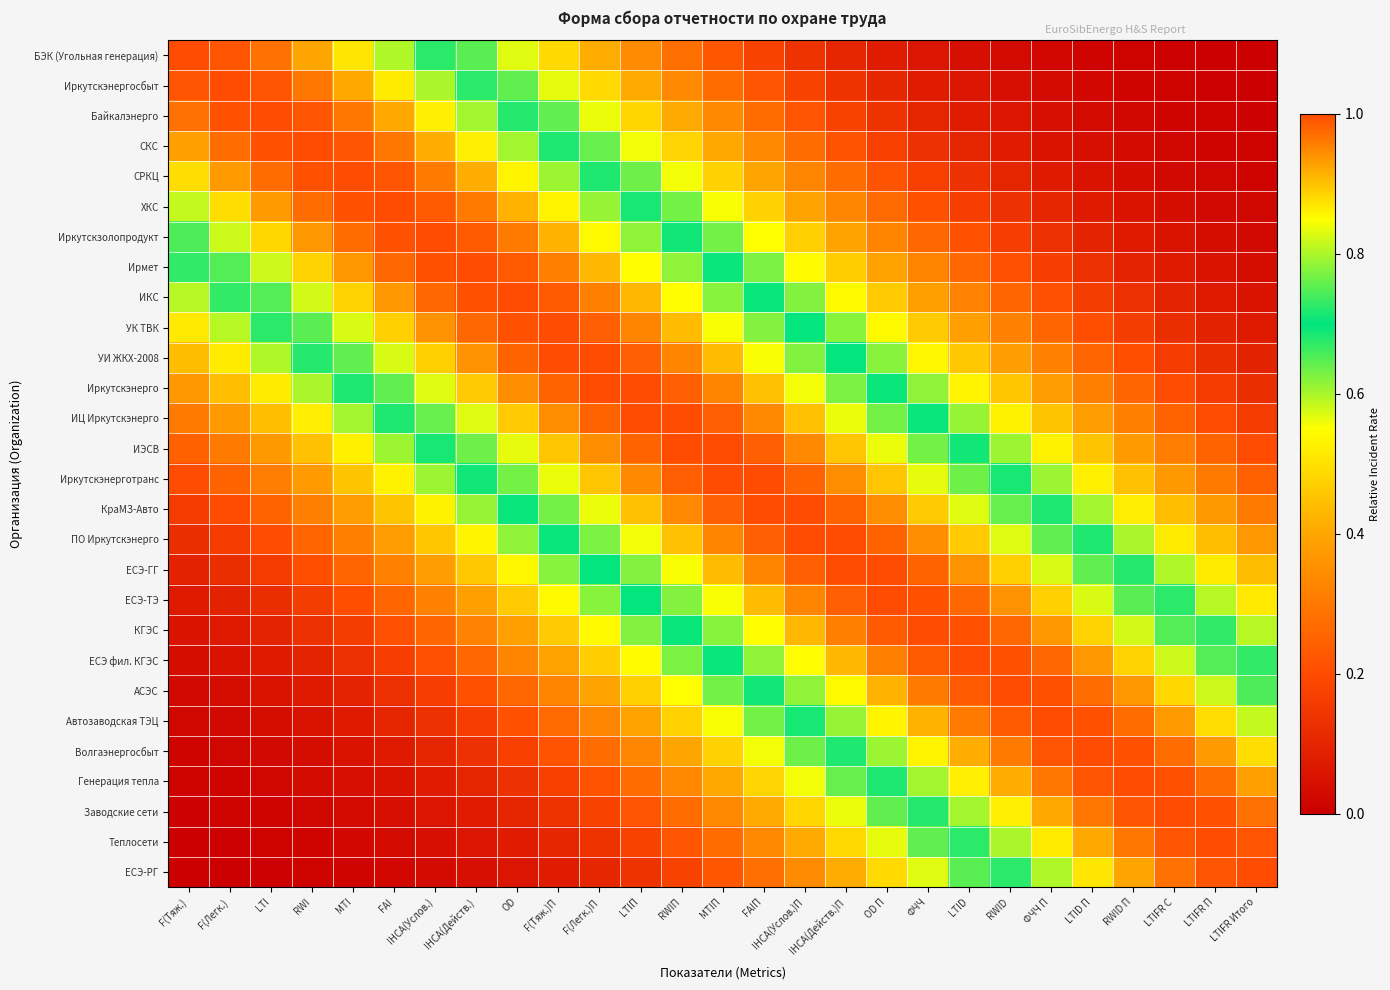

Reading right to left, list all the values displayed in this chart.

БЭК (Угольная генерация): LTIFR Итого=0.0	LTIFR П=0.0	LTIFR С=0.0	RWID П=0.0	LTID П=0.0	ФЧЧ П=0.0	RWID=0.0	LTID=0.0	ФЧЧ=0.1	OD П=0.1	IHCA(Действ.)П=0.1	IHCA(Услов.)П=0.1	FAIП=0.2	MTIП=0.2	RWIП=0.3	LTIП=0.3	F(Легк.)П=0.4	F(Тяж.)П=0.5	OD=0.6	IHCA(Действ.)=0.6	IHCA(Услов.)=0.7	FAI=0.8	MTI=0.9	RWI=0.9	LTI=1.0	F(Легк.)=1.0	F(Тяж.)=1.0
Иркутскэнергосбыт: LTIFR Итого=0.0	LTIFR П=0.0	LTIFR С=0.0	RWID П=0.0	LTID П=0.0	ФЧЧ П=0.0	RWID=0.0	LTID=0.1	ФЧЧ=0.1	OD П=0.1	IHCA(Действ.)П=0.1	IHCA(Услов.)П=0.2	FAIП=0.2	MTIП=0.3	RWIП=0.3	LTIП=0.4	F(Легк.)П=0.5	F(Тяж.)П=0.6	OD=0.6	IHCA(Действ.)=0.7	IHCA(Услов.)=0.8	FAI=0.9	MTI=0.9	RWI=1.0	LTI=1.0	F(Легк.)=1.0	F(Тяж.)=1.0
Байкалэнерго: LTIFR Итого=0.0	LTIFR П=0.0	LTIFR С=0.0	RWID П=0.0	LTID П=0.0	ФЧЧ П=0.0	RWID=0.1	LTID=0.1	ФЧЧ=0.1	OD П=0.1	IHCA(Действ.)П=0.2	IHCA(Услов.)П=0.2	FAIП=0.3	MTIП=0.3	RWIП=0.4	LTIП=0.5	F(Легк.)П=0.6	F(Тяж.)П=0.6	OD=0.7	IHCA(Действ.)=0.8	IHCA(Услов.)=0.9	FAI=0.9	MTI=1.0	RWI=1.0	LTI=1.0	F(Легк.)=1.0	F(Тяж.)=1.0
СКС: LTIFR Итого=0.0	LTIFR П=0.0	LTIFR С=0.0	RWID П=0.0	LTID П=0.0	ФЧЧ П=0.1	RWID=0.1	LTID=0.1	ФЧЧ=0.1	OD П=0.2	IHCA(Действ.)П=0.2	IHCA(Услов.)П=0.3	FAIП=0.3	MTIП=0.4	RWIП=0.5	LTIП=0.6	F(Легк.)П=0.6	F(Тяж.)П=0.7	OD=0.8	IHCA(Действ.)=0.9	IHCA(Услов.)=0.9	FAI=1.0	MTI=1.0	RWI=1.0	LTI=1.0	F(Легк.)=1.0	F(Тяж.)=0.9
СРКЦ: LTIFR Итого=0.0	LTIFR П=0.0	LTIFR С=0.0	RWID П=0.0	LTID П=0.1	ФЧЧ П=0.1	RWID=0.1	LTID=0.1	ФЧЧ=0.2	OD П=0.2	IHCA(Действ.)П=0.3	IHCA(Услов.)П=0.3	FAIП=0.4	MTIП=0.5	RWIП=0.6	LTIП=0.6	F(Легк.)П=0.7	F(Тяж.)П=0.8	OD=0.9	IHCA(Действ.)=0.9	IHCA(Услов.)=1.0	FAI=1.0	MTI=1.0	RWI=1.0	LTI=1.0	F(Легк.)=0.9	F(Тяж.)=0.9
ХКС: LTIFR Итого=0.0	LTIFR П=0.0	LTIFR С=0.0	RWID П=0.1	LTID П=0.1	ФЧЧ П=0.1	RWID=0.1	LTID=0.2	ФЧЧ=0.2	OD П=0.3	IHCA(Действ.)П=0.3	IHCA(Услов.)П=0.4	FAIП=0.5	MTIП=0.6	RWIП=0.6	LTIП=0.7	F(Легк.)П=0.8	F(Тяж.)П=0.9	OD=0.9	IHCA(Действ.)=1.0	IHCA(Услов.)=1.0	FAI=1.0	MTI=1.0	RWI=1.0	LTI=0.9	F(Легк.)=0.9	F(Тяж.)=0.8
Иркутскзолопродукт: LTIFR Итого=0.0	LTIFR П=0.0	LTIFR С=0.1	RWID П=0.1	LTID П=0.1	ФЧЧ П=0.1	RWID=0.2	LTID=0.2	ФЧЧ=0.3	OD П=0.3	IHCA(Действ.)П=0.4	IHCA(Услов.)П=0.5	FAIП=0.5	MTIП=0.6	RWIП=0.7	LTIП=0.8	F(Легк.)П=0.9	F(Тяж.)П=0.9	OD=1.0	IHCA(Действ.)=1.0	IHCA(Услов.)=1.0	FAI=1.0	MTI=1.0	RWI=0.9	LTI=0.9	F(Легк.)=0.8	F(Тяж.)=0.7
Ирмет: LTIFR Итого=0.0	LTIFR П=0.1	LTIFR С=0.1	RWID П=0.1	LTID П=0.1	ФЧЧ П=0.2	RWID=0.2	LTID=0.3	ФЧЧ=0.3	OD П=0.4	IHCA(Действ.)П=0.5	IHCA(Услов.)П=0.5	FAIП=0.6	MTIП=0.7	RWIП=0.8	LTIП=0.9	F(Легк.)П=0.9	F(Тяж.)П=1.0	OD=1.0	IHCA(Действ.)=1.0	IHCA(Услов.)=1.0	FAI=1.0	MTI=0.9	RWI=0.9	LTI=0.8	F(Легк.)=0.7	F(Тяж.)=0.7
ИКС: LTIFR Итого=0.1	LTIFR П=0.1	LTIFR С=0.1	RWID П=0.1	LTID П=0.2	ФЧЧ П=0.2	RWID=0.3	LTID=0.3	ФЧЧ=0.4	OD П=0.5	IHCA(Действ.)П=0.5	IHCA(Услов.)П=0.6	FAIП=0.7	MTIП=0.8	RWIП=0.8	LTIП=0.9	F(Легк.)П=1.0	F(Тяж.)П=1.0	OD=1.0	IHCA(Действ.)=1.0	IHCA(Услов.)=1.0	FAI=0.9	MTI=0.9	RWI=0.8	LTI=0.7	F(Легк.)=0.7	F(Тяж.)=0.6
УК ТВК: LTIFR Итого=0.1	LTIFR П=0.1	LTIFR С=0.1	RWID П=0.2	LTID П=0.2	ФЧЧ П=0.3	RWID=0.3	LTID=0.4	ФЧЧ=0.5	OD П=0.5	IHCA(Действ.)П=0.6	IHCA(Услов.)П=0.7	FAIП=0.8	MTIП=0.8	RWIП=0.9	LTIП=1.0	F(Легк.)П=1.0	F(Тяж.)П=1.0	OD=1.0	IHCA(Действ.)=1.0	IHCA(Услов.)=0.9	FAI=0.9	MTI=0.8	RWI=0.8	LTI=0.7	F(Легк.)=0.6	F(Тяж.)=0.5
УИ ЖКХ-2008: LTIFR Итого=0.1	LTIFR П=0.1	LTIFR С=0.2	RWID П=0.2	LTID П=0.3	ФЧЧ П=0.3	RWID=0.4	LTID=0.5	ФЧЧ=0.5	OD П=0.6	IHCA(Действ.)П=0.7	IHCA(Услов.)П=0.8	FAIП=0.8	MTIП=0.9	RWIП=1.0	LTIП=1.0	F(Легк.)П=1.0	F(Тяж.)П=1.0	OD=1.0	IHCA(Действ.)=0.9	IHCA(Услов.)=0.9	FAI=0.8	MTI=0.8	RWI=0.7	LTI=0.6	F(Легк.)=0.5	F(Тяж.)=0.4
Иркутскэнерго: LTIFR Итого=0.1	LTIFR П=0.2	LTIFR С=0.2	RWID П=0.3	LTID П=0.3	ФЧЧ П=0.4	RWID=0.5	LTID=0.5	ФЧЧ=0.6	OD П=0.7	IHCA(Действ.)П=0.8	IHCA(Услов.)П=0.8	FAIП=0.9	MTIП=0.9	RWIП=1.0	LTIП=1.0	F(Легк.)П=1.0	F(Тяж.)П=1.0	OD=0.9	IHCA(Действ.)=0.9	IHCA(Услов.)=0.8	FAI=0.8	MTI=0.7	RWI=0.6	LTI=0.5	F(Легк.)=0.4	F(Тяж.)=0.4
ИЦ Иркутскэнерго: LTIFR Итого=0.2	LTIFR П=0.2	LTIFR С=0.3	RWID П=0.3	LTID П=0.4	ФЧЧ П=0.5	RWID=0.5	LTID=0.6	ФЧЧ=0.7	OD П=0.8	IHCA(Действ.)П=0.8	IHCA(Услов.)П=0.9	FAIП=0.9	MTIП=1.0	RWIП=1.0	LTIП=1.0	F(Легк.)П=1.0	F(Тяж.)П=0.9	OD=0.9	IHCA(Действ.)=0.8	IHCA(Услов.)=0.8	FAI=0.7	MTI=0.6	RWI=0.5	LTI=0.4	F(Легк.)=0.4	F(Тяж.)=0.3
ИЭСВ: LTIFR Итого=0.2	LTIFR П=0.3	LTIFR С=0.3	RWID П=0.4	LTID П=0.5	ФЧЧ П=0.5	RWID=0.6	LTID=0.7	ФЧЧ=0.8	OD П=0.8	IHCA(Действ.)П=0.9	IHCA(Услов.)П=0.9	FAIП=1.0	MTIП=1.0	RWIП=1.0	LTIП=1.0	F(Легк.)П=0.9	F(Тяж.)П=0.9	OD=0.8	IHCA(Действ.)=0.8	IHCA(Услов.)=0.7	FAI=0.6	MTI=0.5	RWI=0.4	LTI=0.4	F(Легк.)=0.3	F(Тяж.)=0.2
Иркутскэнерготранс: LTIFR Итого=0.2	LTIFR П=0.3	LTIFR С=0.4	RWID П=0.4	LTID П=0.5	ФЧЧ П=0.6	RWID=0.7	LTID=0.8	ФЧЧ=0.8	OD П=0.9	IHCA(Действ.)П=0.9	IHCA(Услов.)П=1.0	FAIП=1.0	MTIП=1.0	RWIП=1.0	LTIП=0.9	F(Легк.)П=0.9	F(Тяж.)П=0.8	OD=0.8	IHCA(Действ.)=0.7	IHCA(Услов.)=0.6	FAI=0.5	MTI=0.5	RWI=0.4	LTI=0.3	F(Легк.)=0.3	F(Тяж.)=0.2
КраМЗ-Авто: LTIFR Итого=0.3	LTIFR П=0.4	LTIFR С=0.4	RWID П=0.5	LTID П=0.6	ФЧЧ П=0.7	RWID=0.8	LTID=0.8	ФЧЧ=0.9	OD П=0.9	IHCA(Действ.)П=1.0	IHCA(Услов.)П=1.0	FAIП=1.0	MTIП=1.0	RWIП=0.9	LTIП=0.9	F(Легк.)П=0.8	F(Тяж.)П=0.8	OD=0.7	IHCA(Действ.)=0.6	IHCA(Услов.)=0.5	FAI=0.5	MTI=0.4	RWI=0.3	LTI=0.3	F(Легк.)=0.2	F(Тяж.)=0.2
ПО Иркутскэнерго: LTIFR Итого=0.4	LTIFR П=0.4	LTIFR С=0.5	RWID П=0.6	LTID П=0.7	ФЧЧ П=0.8	RWID=0.8	LTID=0.9	ФЧЧ=0.9	OD П=1.0	IHCA(Действ.)П=1.0	IHCA(Услов.)П=1.0	FAIП=1.0	MTIП=0.9	RWIП=0.9	LTIП=0.8	F(Легк.)П=0.8	F(Тяж.)П=0.7	OD=0.6	IHCA(Действ.)=0.5	IHCA(Услов.)=0.5	FAI=0.4	MTI=0.3	RWI=0.3	LTI=0.2	F(Легк.)=0.2	F(Тяж.)=0.1
ЕСЭ-ГГ: LTIFR Итого=0.4	LTIFR П=0.5	LTIFR С=0.6	RWID П=0.7	LTID П=0.8	ФЧЧ П=0.8	RWID=0.9	LTID=0.9	ФЧЧ=1.0	OD П=1.0	IHCA(Действ.)П=1.0	IHCA(Услов.)П=1.0	FAIП=1.0	MTIП=0.9	RWIП=0.8	LTIП=0.8	F(Легк.)П=0.7	F(Тяж.)П=0.6	OD=0.5	IHCA(Действ.)=0.5	IHCA(Услов.)=0.4	FAI=0.3	MTI=0.3	RWI=0.2	LTI=0.2	F(Легк.)=0.1	F(Тяж.)=0.1
ЕСЭ-ТЭ: LTIFR Итого=0.5	LTIFR П=0.6	LTIFR С=0.7	RWID П=0.8	LTID П=0.8	ФЧЧ П=0.9	RWID=0.9	LTID=1.0	ФЧЧ=1.0	OD П=1.0	IHCA(Действ.)П=1.0	IHCA(Услов.)П=1.0	FAIП=0.9	MTIП=0.8	RWIП=0.8	LTIП=0.7	F(Легк.)П=0.6	F(Тяж.)П=0.5	OD=0.5	IHCA(Действ.)=0.4	IHCA(Услов.)=0.3	FAI=0.3	MTI=0.2	RWI=0.2	LTI=0.1	F(Легк.)=0.1	F(Тяж.)=0.1
КГЭС: LTIFR Итого=0.6	LTIFR П=0.7	LTIFR С=0.7	RWID П=0.8	LTID П=0.9	ФЧЧ П=0.9	RWID=1.0	LTID=1.0	ФЧЧ=1.0	OD П=1.0	IHCA(Действ.)П=1.0	IHCA(Услов.)П=0.9	FAIП=0.8	MTIП=0.8	RWIП=0.7	LTIП=0.6	F(Легк.)П=0.5	F(Тяж.)П=0.5	OD=0.4	IHCA(Действ.)=0.3	IHCA(Услов.)=0.3	FAI=0.2	MTI=0.2	RWI=0.1	LTI=0.1	F(Легк.)=0.1	F(Тяж.)=0.1
ЕСЭ фил. КГЭС: LTIFR Итого=0.7	LTIFR П=0.7	LTIFR С=0.8	RWID П=0.9	LTID П=0.9	ФЧЧ П=1.0	RWID=1.0	LTID=1.0	ФЧЧ=1.0	OD П=1.0	IHCA(Действ.)П=0.9	IHCA(Услов.)П=0.9	FAIП=0.8	MTIП=0.7	RWIП=0.6	LTIП=0.5	F(Легк.)П=0.5	F(Тяж.)П=0.4	OD=0.3	IHCA(Действ.)=0.3	IHCA(Услов.)=0.2	FAI=0.2	MTI=0.1	RWI=0.1	LTI=0.1	F(Легк.)=0.1	F(Тяж.)=0.0
АСЭС: LTIFR Итого=0.7	LTIFR П=0.8	LTIFR С=0.9	RWID П=0.9	LTID П=1.0	ФЧЧ П=1.0	RWID=1.0	LTID=1.0	ФЧЧ=1.0	OD П=0.9	IHCA(Действ.)П=0.9	IHCA(Услов.)П=0.8	FAIП=0.7	MTIП=0.6	RWIП=0.5	LTIП=0.5	F(Легк.)П=0.4	F(Тяж.)П=0.3	OD=0.3	IHCA(Действ.)=0.2	IHCA(Услов.)=0.2	FAI=0.1	MTI=0.1	RWI=0.1	LTI=0.1	F(Легк.)=0.0	F(Тяж.)=0.0
Автозаводская ТЭЦ: LTIFR Итого=0.8	LTIFR П=0.9	LTIFR С=0.9	RWID П=1.0	LTID П=1.0	ФЧЧ П=1.0	RWID=1.0	LTID=1.0	ФЧЧ=0.9	OD П=0.9	IHCA(Действ.)П=0.8	IHCA(Услов.)П=0.7	FAIП=0.6	MTIП=0.6	RWIП=0.5	LTIП=0.4	F(Легк.)П=0.3	F(Тяж.)П=0.3	OD=0.2	IHCA(Действ.)=0.2	IHCA(Услов.)=0.1	FAI=0.1	MTI=0.1	RWI=0.1	LTI=0.0	F(Легк.)=0.0	F(Тяж.)=0.0
Волгаэнергосбыт: LTIFR Итого=0.9	LTIFR П=0.9	LTIFR С=1.0	RWID П=1.0	LTID П=1.0	ФЧЧ П=1.0	RWID=1.0	LTID=0.9	ФЧЧ=0.9	OD П=0.8	IHCA(Действ.)П=0.7	IHCA(Услов.)П=0.6	FAIП=0.6	MTIП=0.5	RWIП=0.4	LTIП=0.3	F(Легк.)П=0.3	F(Тяж.)П=0.2	OD=0.2	IHCA(Действ.)=0.1	IHCA(Услов.)=0.1	FAI=0.1	MTI=0.1	RWI=0.0	LTI=0.0	F(Легк.)=0.0	F(Тяж.)=0.0
Генерация тепла: LTIFR Итого=0.9	LTIFR П=1.0	LTIFR С=1.0	RWID П=1.0	LTID П=1.0	ФЧЧ П=1.0	RWID=0.9	LTID=0.9	ФЧЧ=0.8	OD П=0.7	IHCA(Действ.)П=0.6	IHCA(Услов.)П=0.6	FAIП=0.5	MTIП=0.4	RWIП=0.3	LTIП=0.3	F(Легк.)П=0.2	F(Тяж.)П=0.2	OD=0.1	IHCA(Действ.)=0.1	IHCA(Услов.)=0.1	FAI=0.1	MTI=0.0	RWI=0.0	LTI=0.0	F(Легк.)=0.0	F(Тяж.)=0.0
Заводские сети: LTIFR Итого=1.0	LTIFR П=1.0	LTIFR С=1.0	RWID П=1.0	LTID П=1.0	ФЧЧ П=0.9	RWID=0.9	LTID=0.8	ФЧЧ=0.7	OD П=0.6	IHCA(Действ.)П=0.6	IHCA(Услов.)П=0.5	FAIП=0.4	MTIП=0.3	RWIП=0.3	LTIП=0.2	F(Легк.)П=0.2	F(Тяж.)П=0.1	OD=0.1	IHCA(Действ.)=0.1	IHCA(Услов.)=0.1	FAI=0.0	MTI=0.0	RWI=0.0	LTI=0.0	F(Легк.)=0.0	F(Тяж.)=0.0
Теплосети: LTIFR Итого=1.0	LTIFR П=1.0	LTIFR С=1.0	RWID П=1.0	LTID П=0.9	ФЧЧ П=0.9	RWID=0.8	LTID=0.7	ФЧЧ=0.6	OD П=0.6	IHCA(Действ.)П=0.5	IHCA(Услов.)П=0.4	FAIП=0.3	MTIП=0.3	RWIП=0.2	LTIП=0.2	F(Легк.)П=0.1	F(Тяж.)П=0.1	OD=0.1	IHCA(Действ.)=0.1	IHCA(Услов.)=0.0	FAI=0.0	MTI=0.0	RWI=0.0	LTI=0.0	F(Легк.)=0.0	F(Тяж.)=0.0
ЕСЭ-РГ: LTIFR Итого=1.0	LTIFR П=1.0	LTIFR С=1.0	RWID П=0.9	LTID П=0.9	ФЧЧ П=0.8	RWID=0.7	LTID=0.6	ФЧЧ=0.6	OD П=0.5	IHCA(Действ.)П=0.4	IHCA(Услов.)П=0.3	FAIП=0.3	MTIП=0.2	RWIП=0.2	LTIП=0.1	F(Легк.)П=0.1	F(Тяж.)П=0.1	OD=0.1	IHCA(Действ.)=0.0	IHCA(Услов.)=0.0	FAI=0.0	MTI=0.0	RWI=0.0	LTI=0.0	F(Легк.)=0.0	F(Тяж.)=0.0